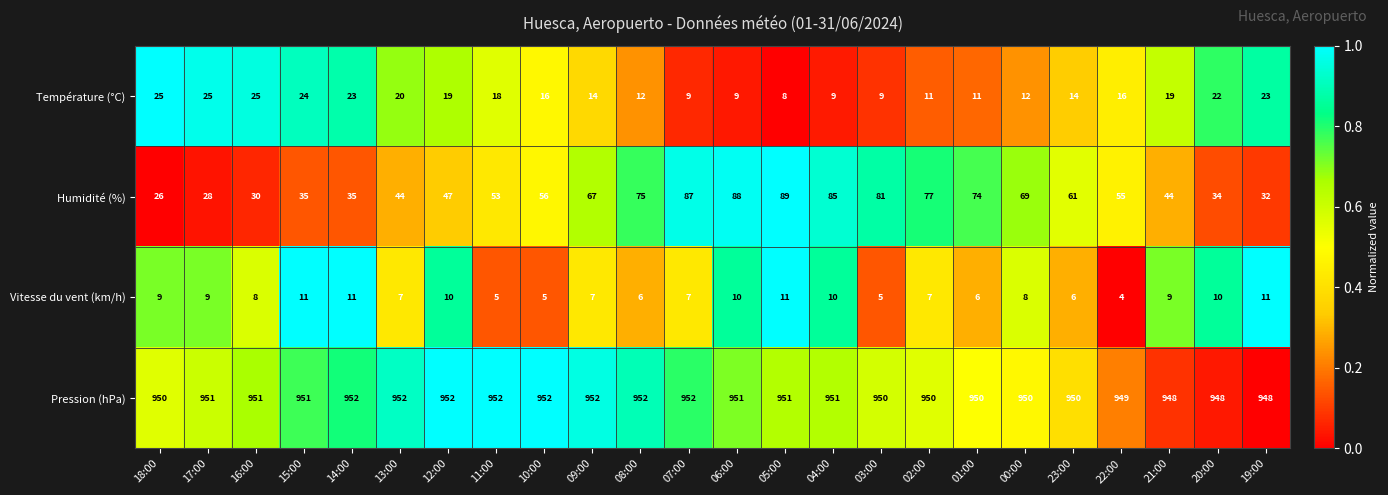

At 04:00, list the series in order from smallest to largest.

Température (°C), Vitesse du vent (km/h), Humidité (%), Pression (hPa)